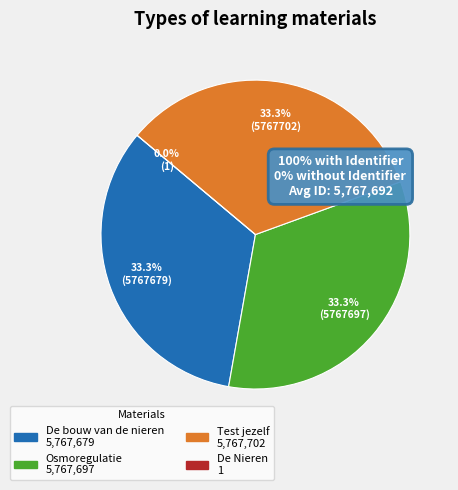

Is there any slice that represents more than half of the pie?

No